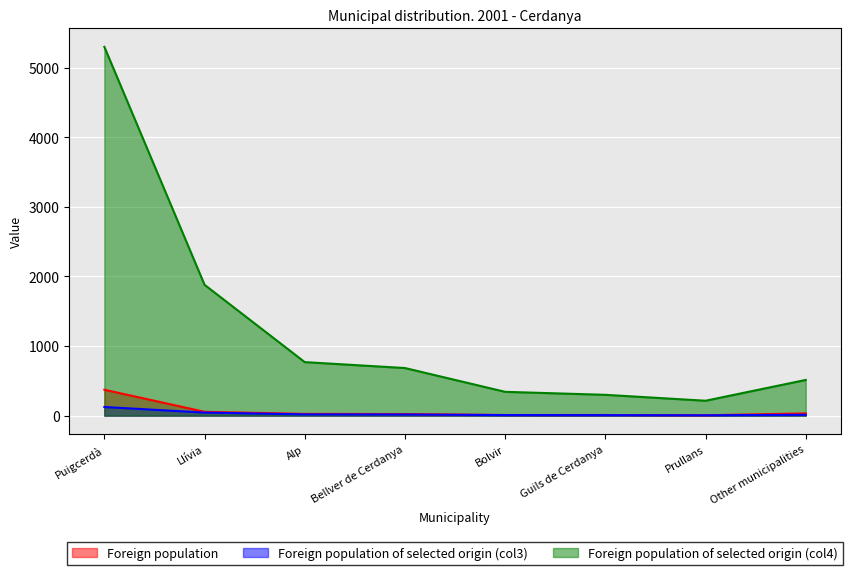

Which label corresponds to the largest value in the chart?

Puigcerdà